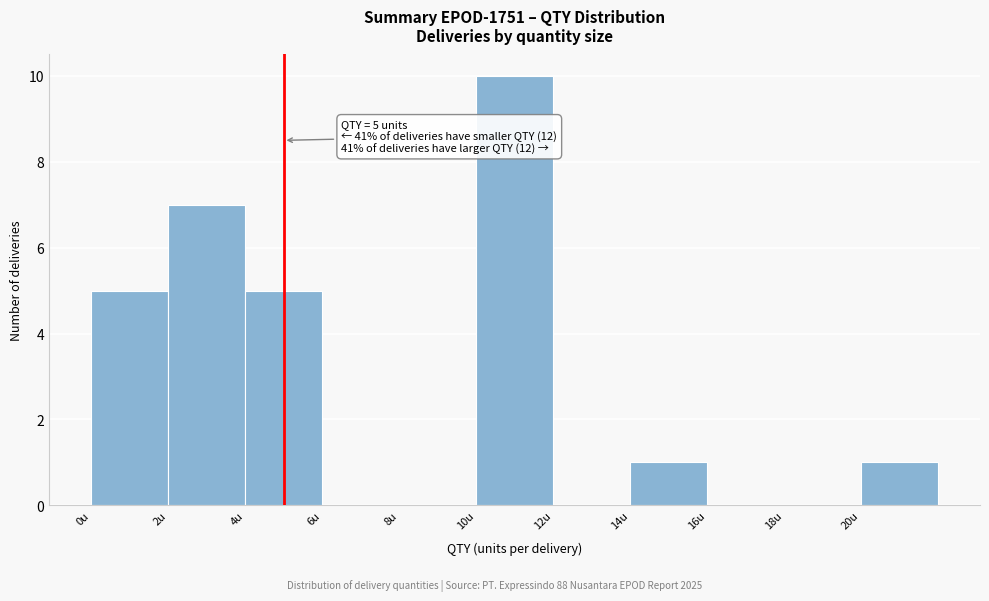

Over which range of the x-axis is the bar tallest?

10 to 12